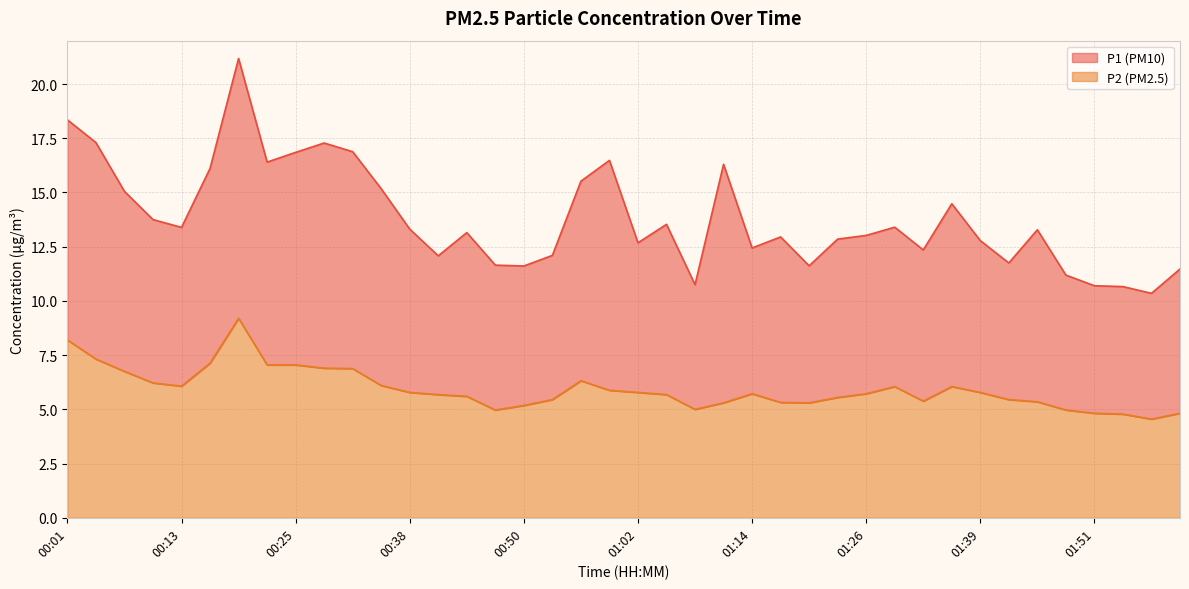

Does the chart display data point markers on the line(s)?

No